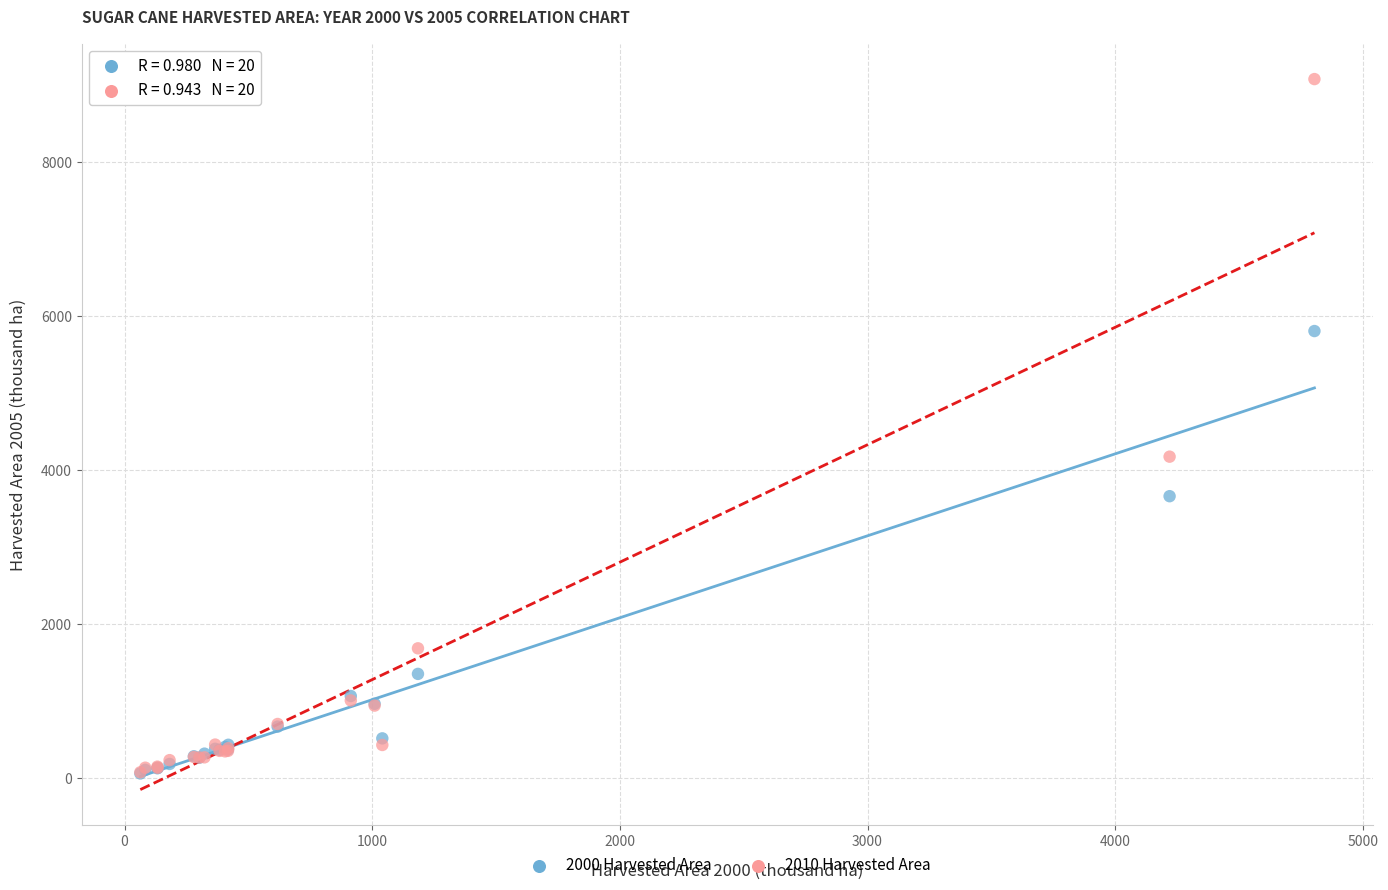

Across all series, what Y value is closest to 4569?

4174.6